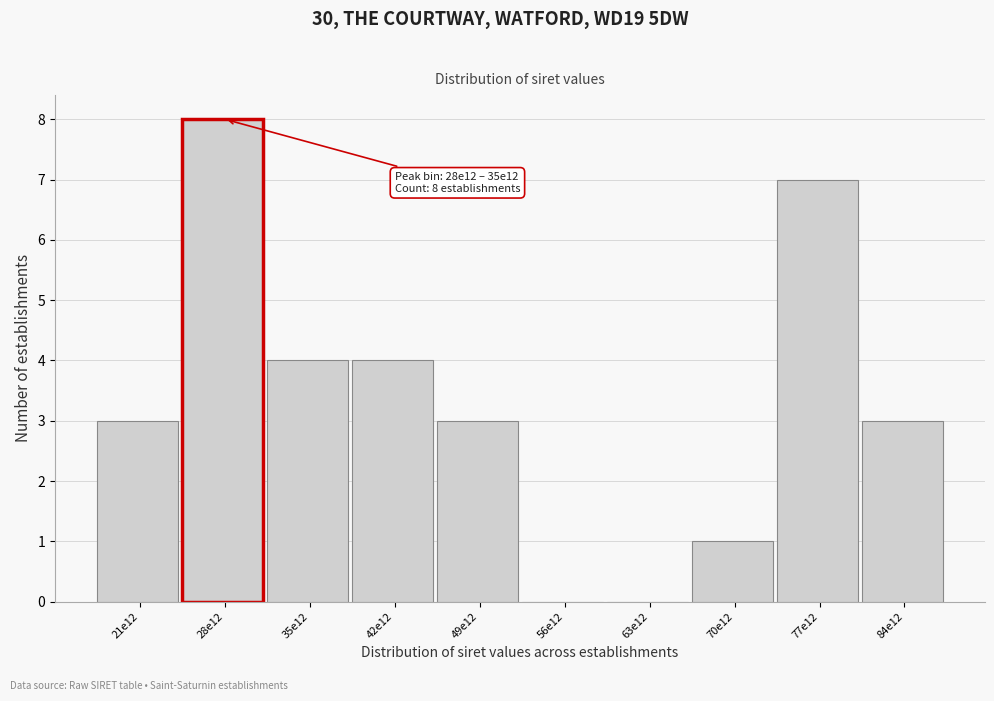

Reading right to left, transcribe all the data shown in this chart.

84e12=3	77e12=7	70e12=1	63e12=0	56e12=0	49e12=3	42e12=4	35e12=4	28e12=8	21e12=3